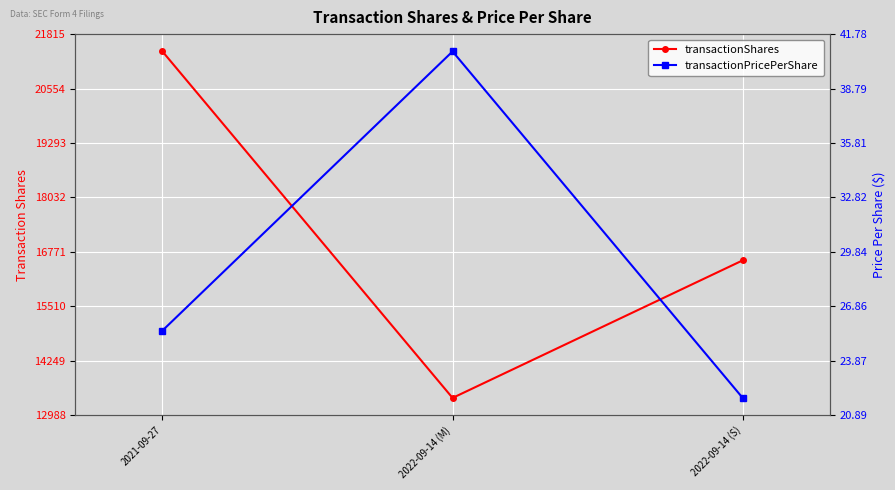

Which label corresponds to the largest value in the chart?

2021-09-27